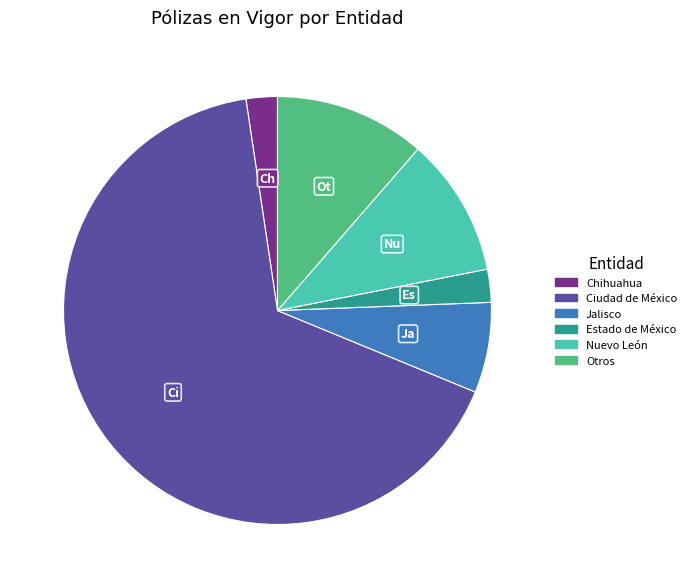

Is there any slice that represents more than half of the pie?

Yes